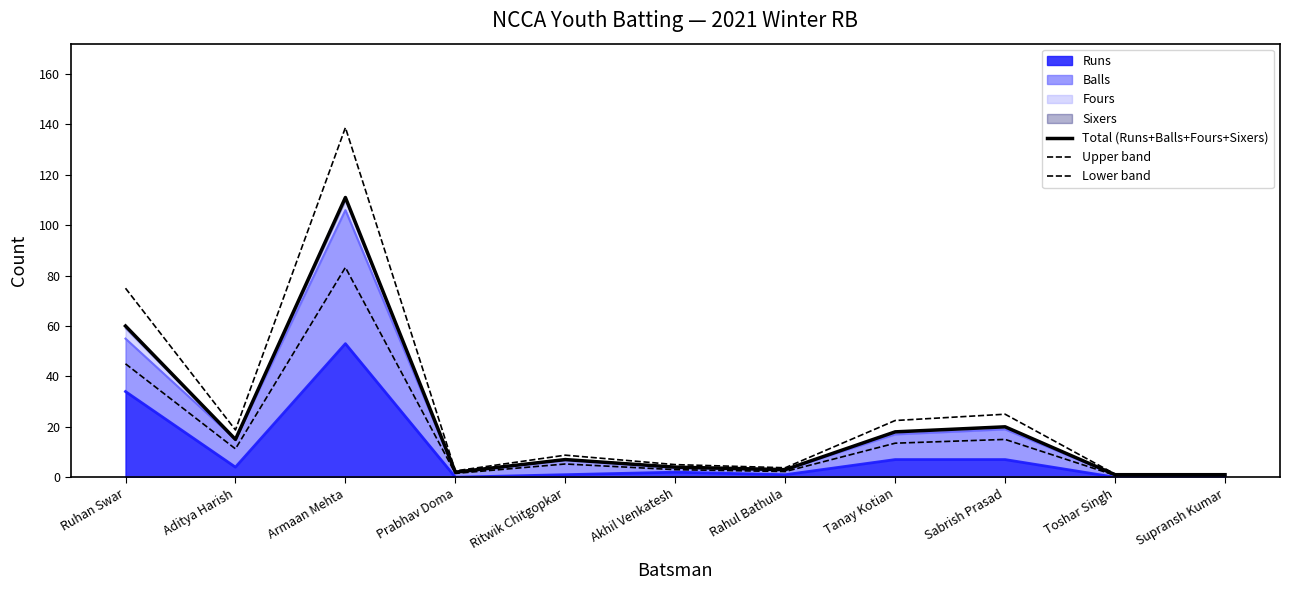

True or false: Total (Runs+Balls+Fours+Sixers) has a value of 1.0 at Supransh Kumar.

True